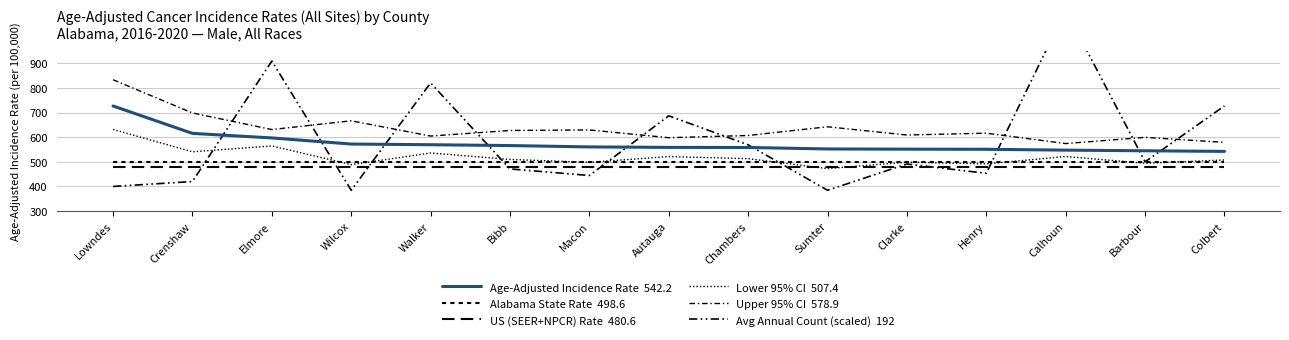

What position from the right is Crenshaw?

14